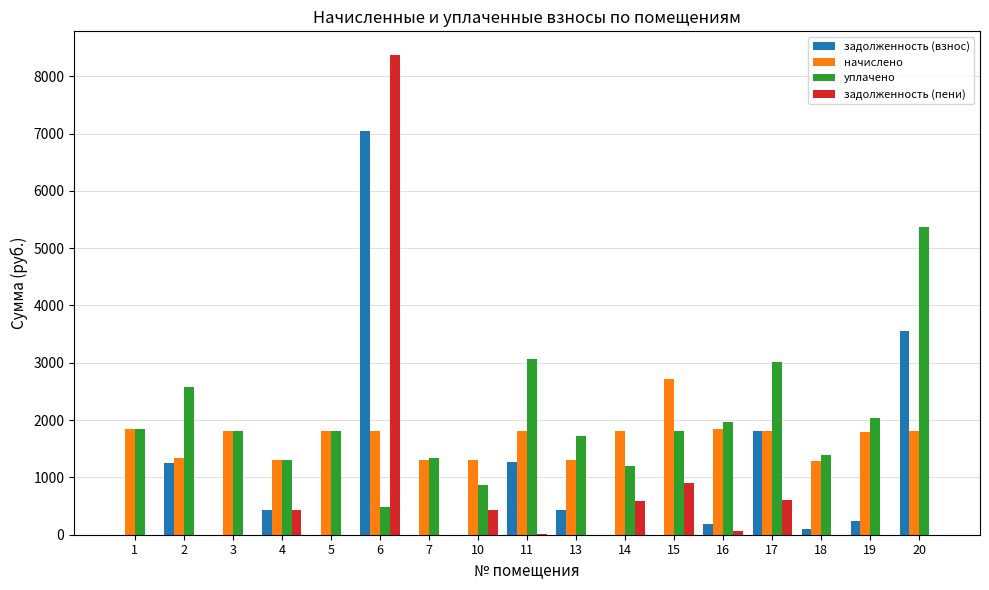

The value of задолженность (взнос) at 6 is 2941.0. True or false?

False